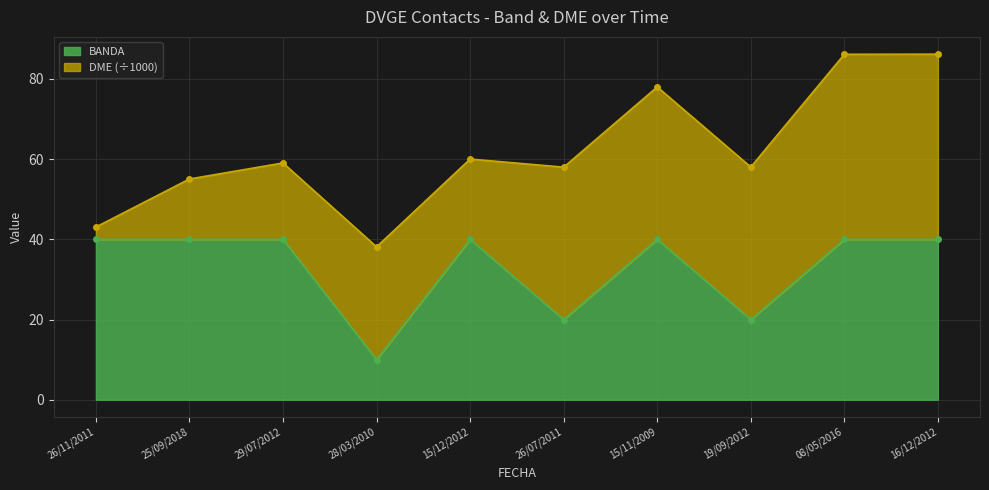

What is the maximum value for BANDA?

40